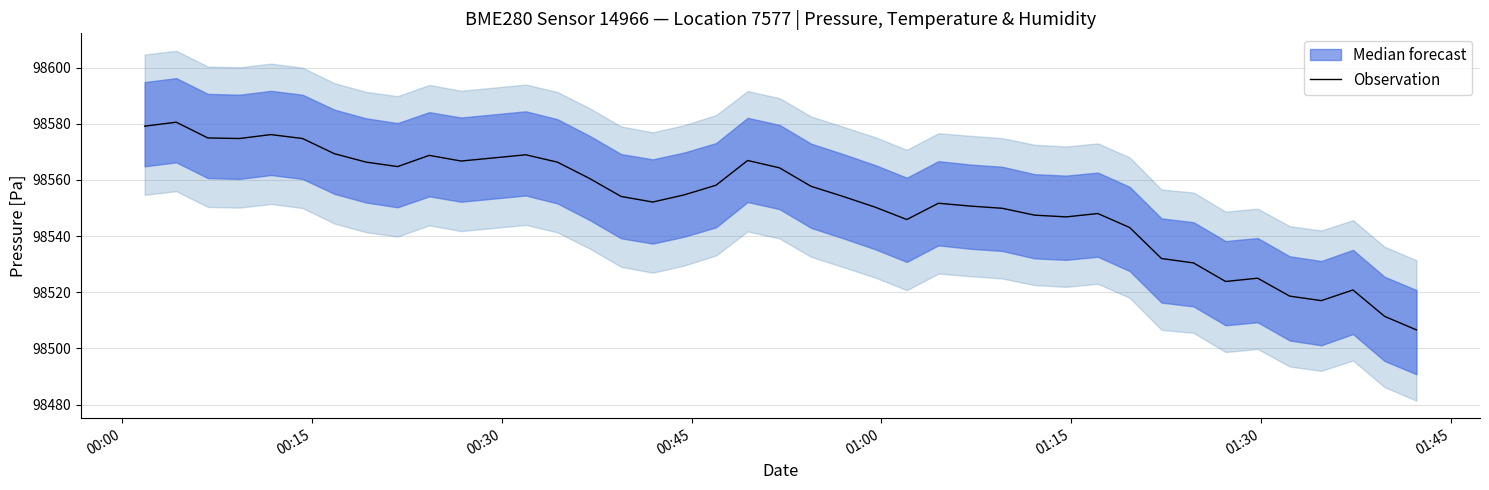

What is the difference between the maximum and second lowest values?

69.2